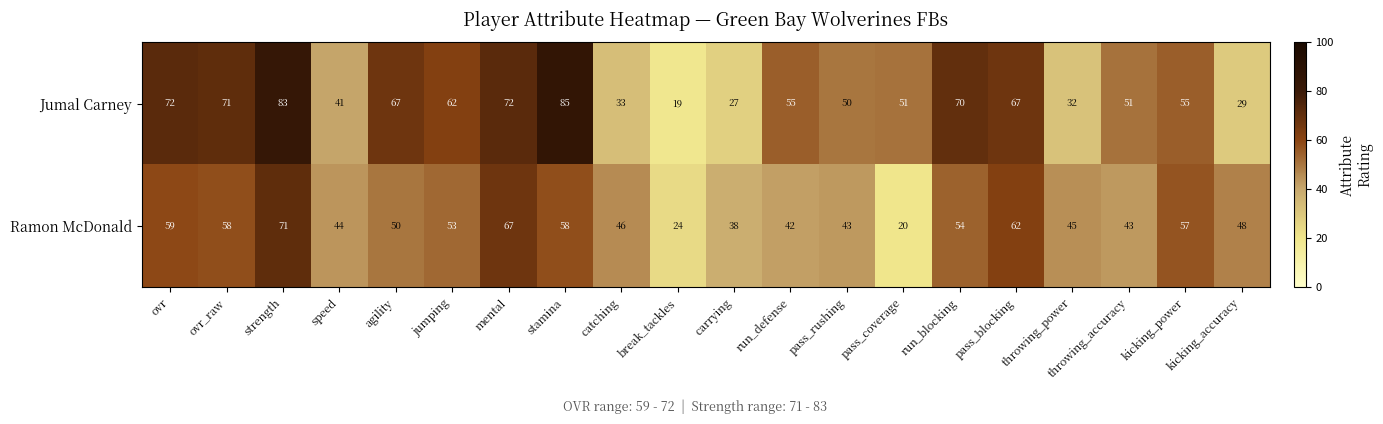

List the series in order of their overall mean, lowest first.

Ramon McDonald, Jumal Carney